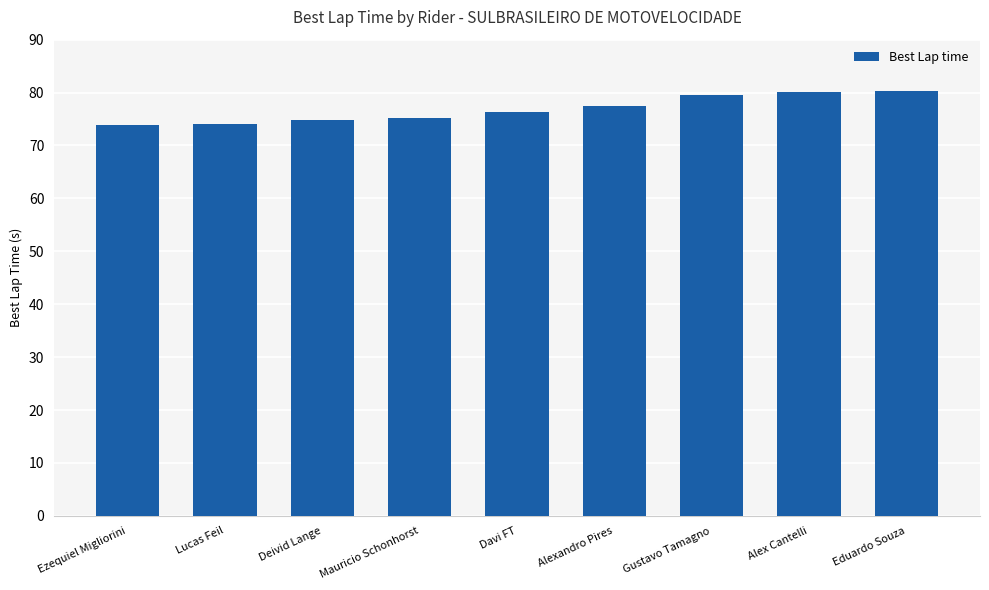

What is the sum of the values at Ezequiel Migliorini and Alexandro Pires?

151.3